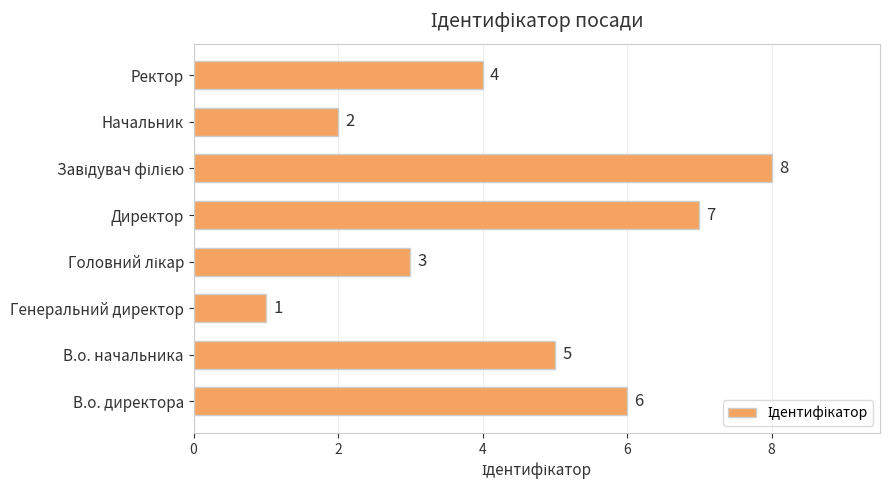

The chart shows a value of 8 at В.о. начальника. True or false?

False